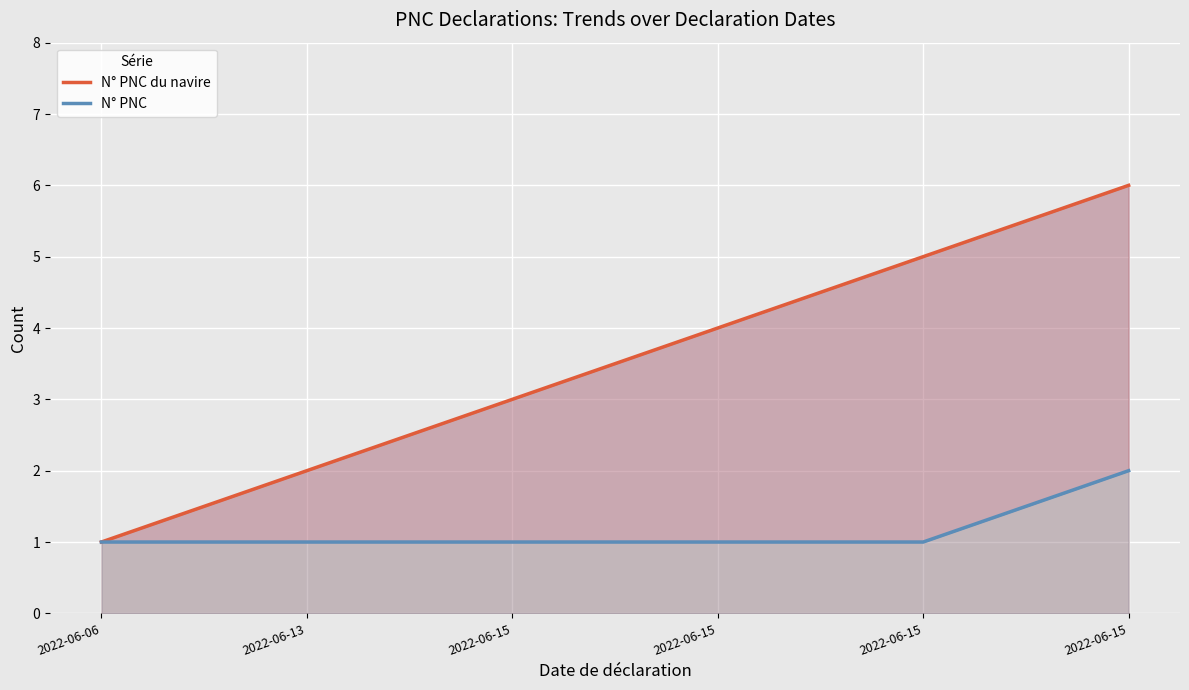

True or false: N° PNC and N° PNC du navire cross at least once.

False